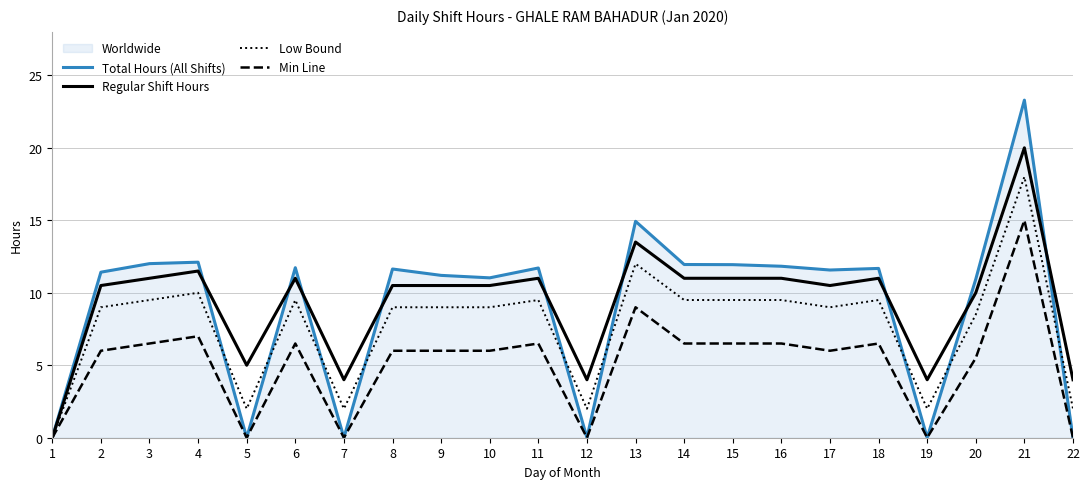

What is the value of the Regular Shift Hours point at the 4th from the left?

11.5